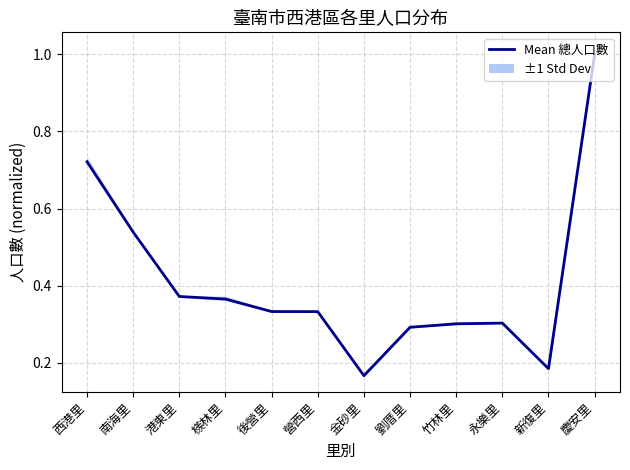

What position from the right is 竹林里?

4